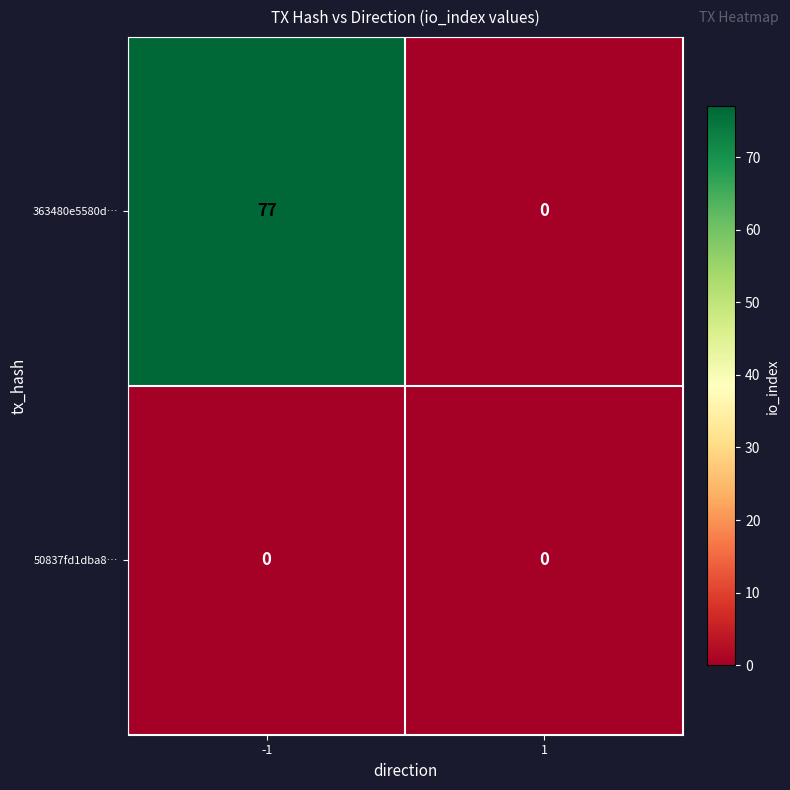

How many series are shown in this chart?

2